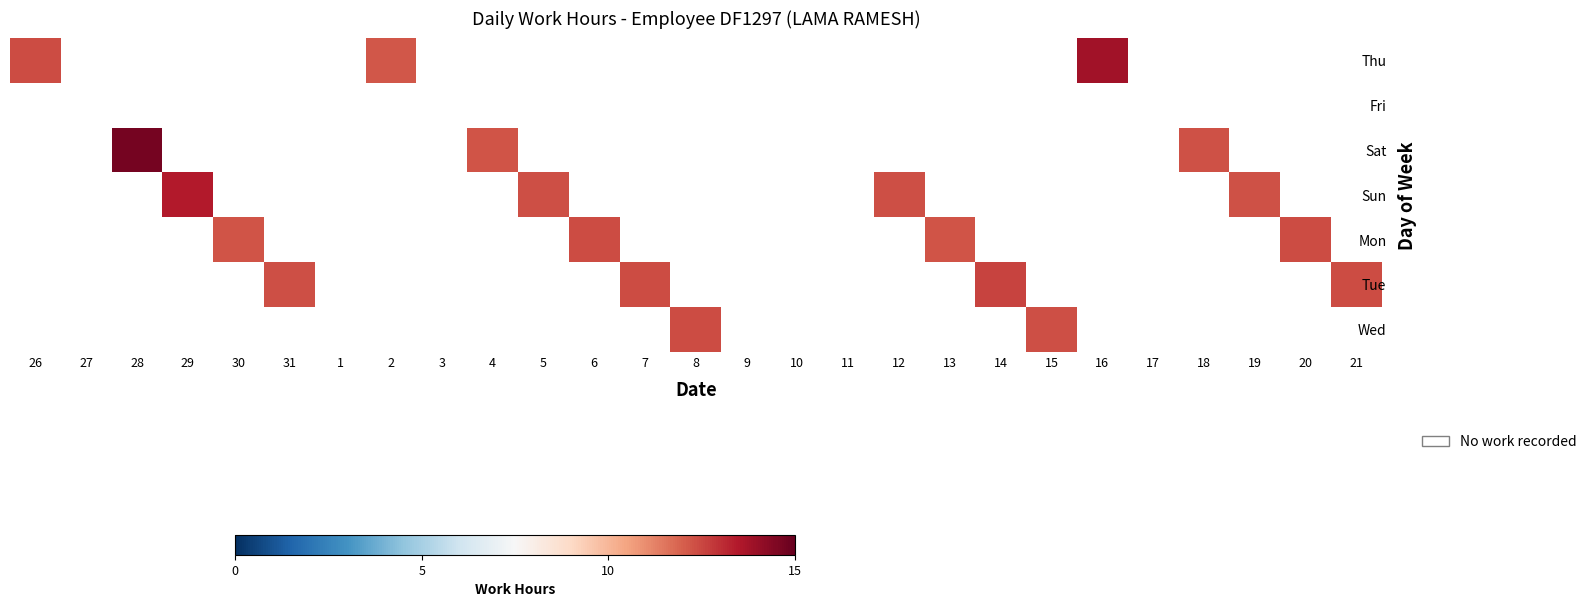

At which category is the sum across all series the highest?

28